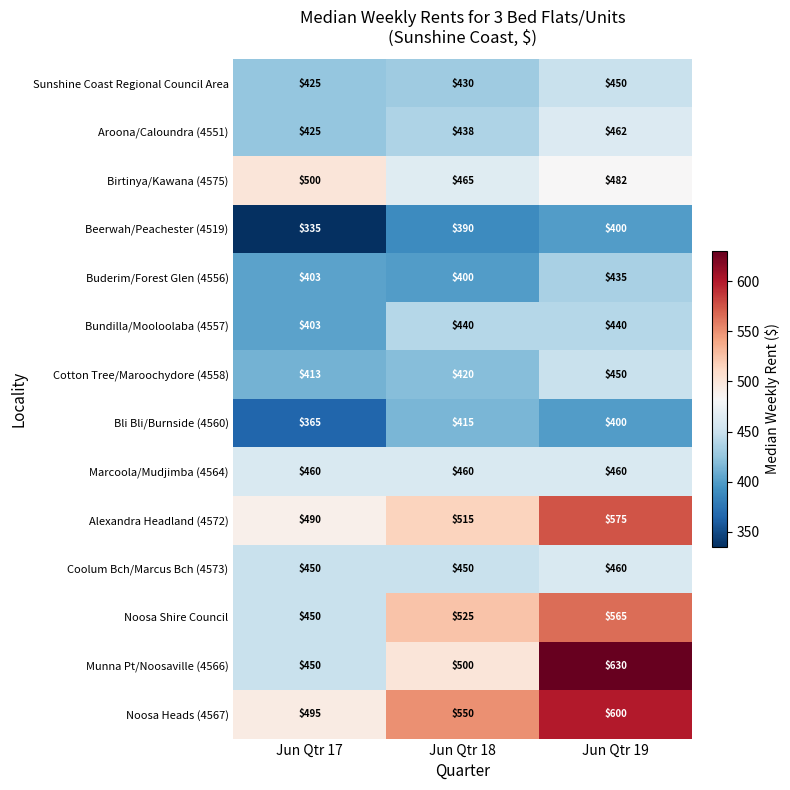

How many Cotton Tree/Maroochydore (4558) values are between 413 and 450?

3